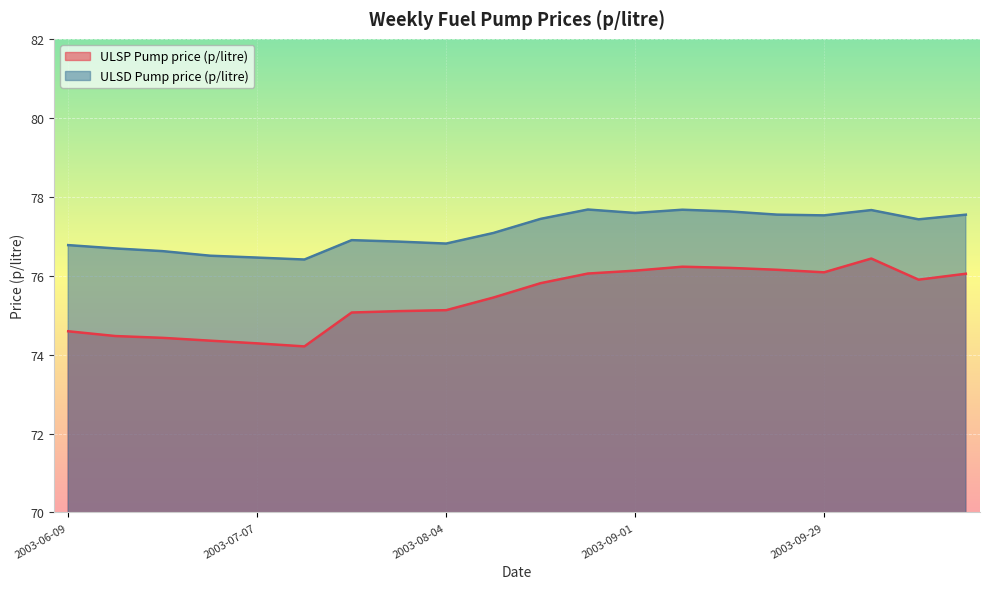

Which series has the widest spread of values?

ULSP Pump price (p/litre)